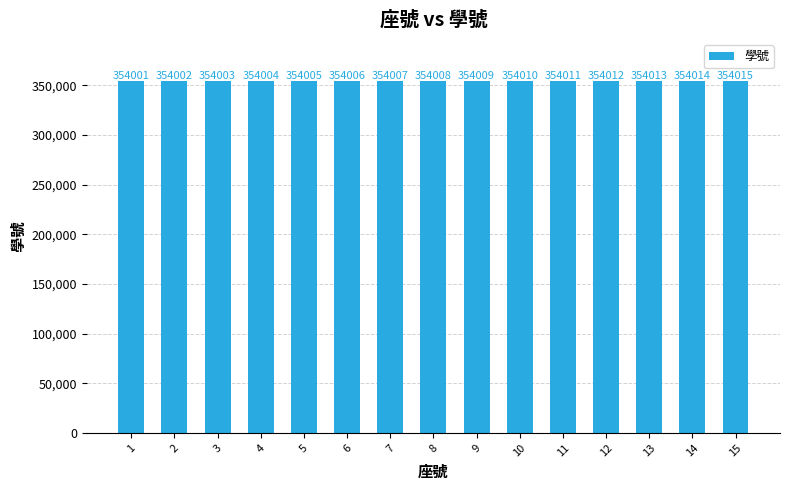

How many data points does each series have?

15